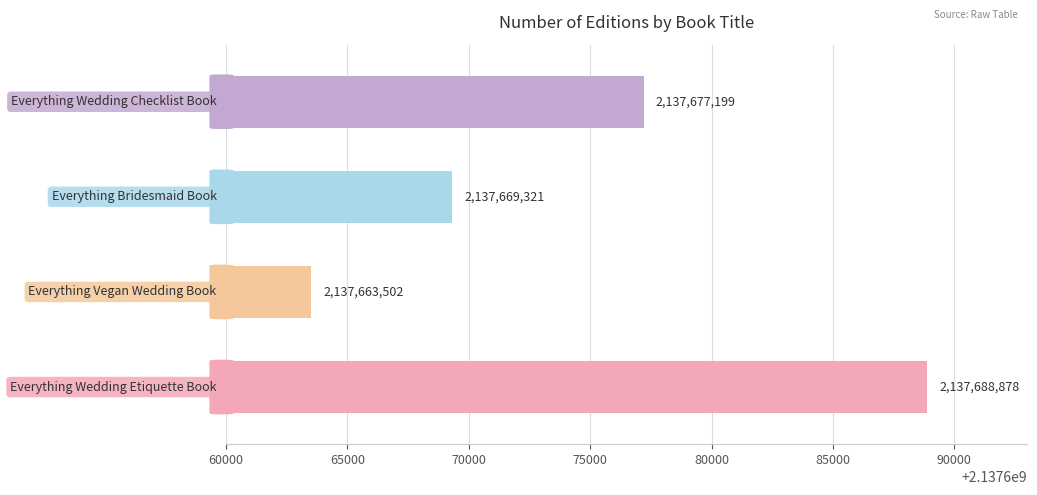

What is the smallest value displayed?

2137663502